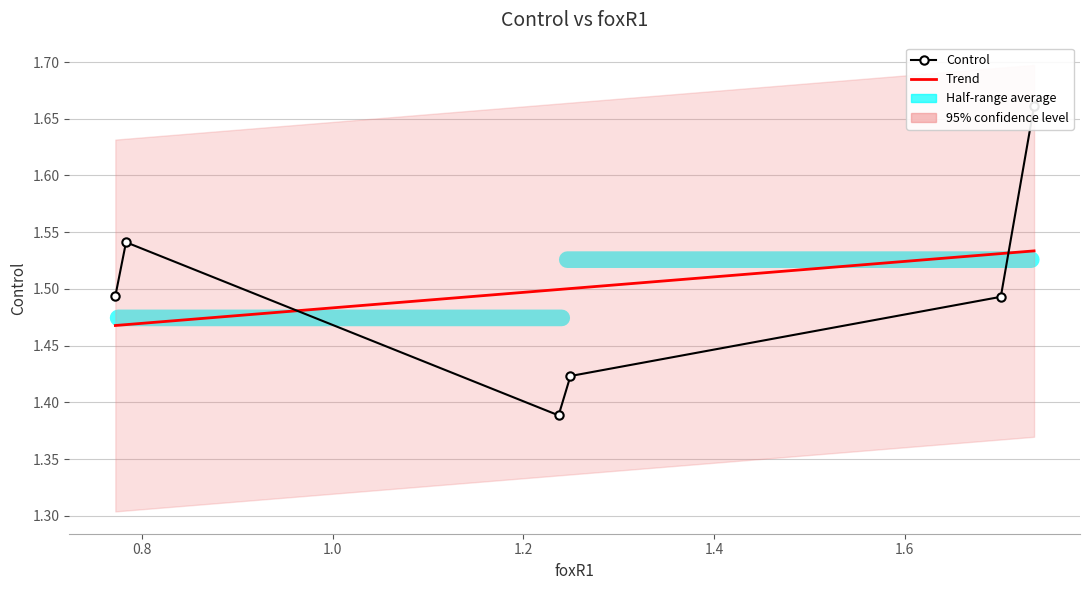

How many categories are shown in the chart?

6